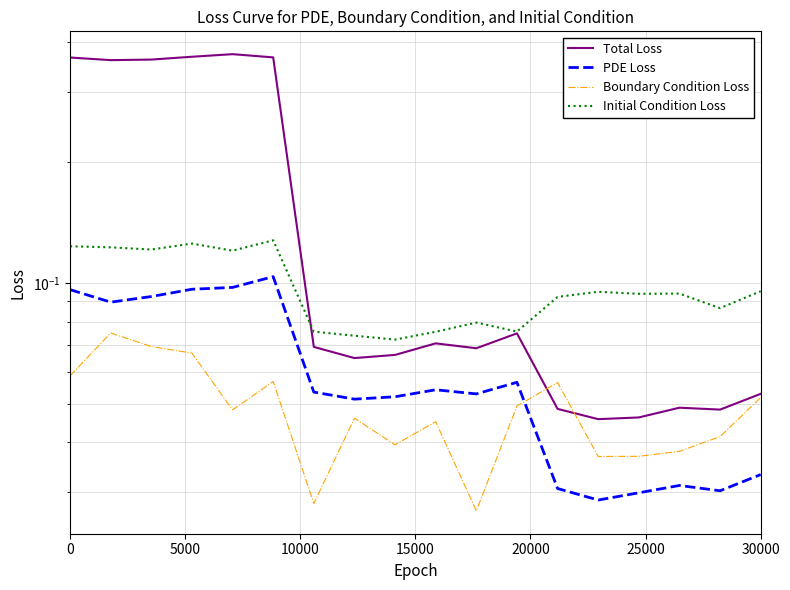

Which series has the largest range (max minus min)?

Total Loss